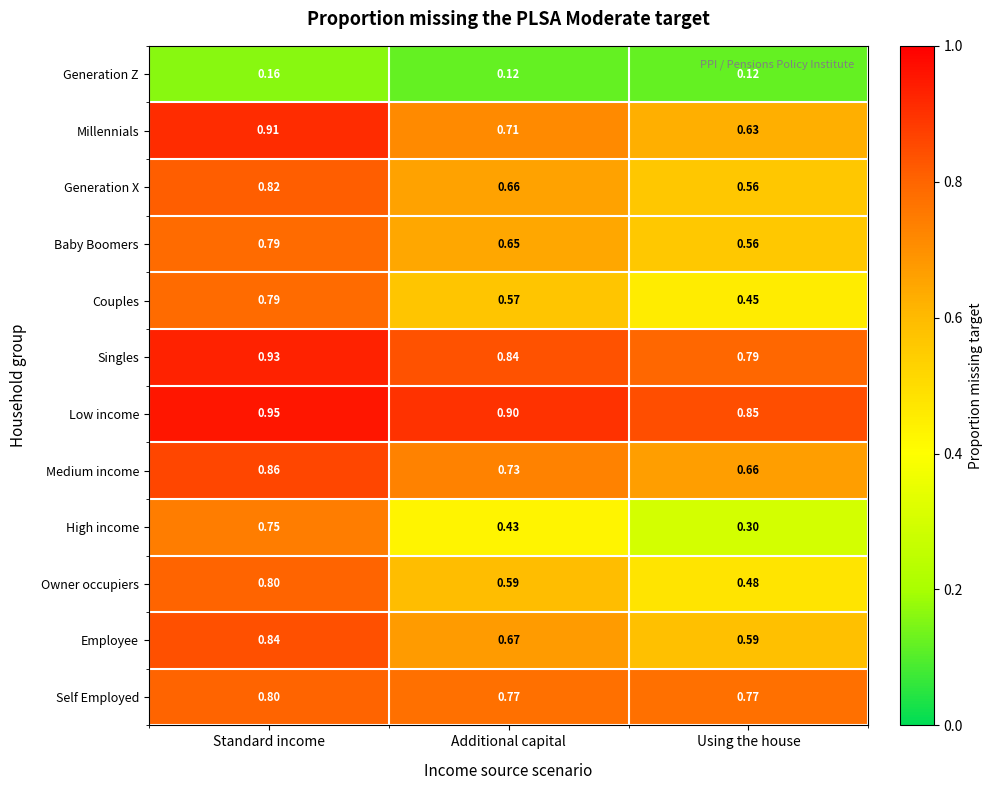

Which series changed the most between Standard income and Additional capital?

High income